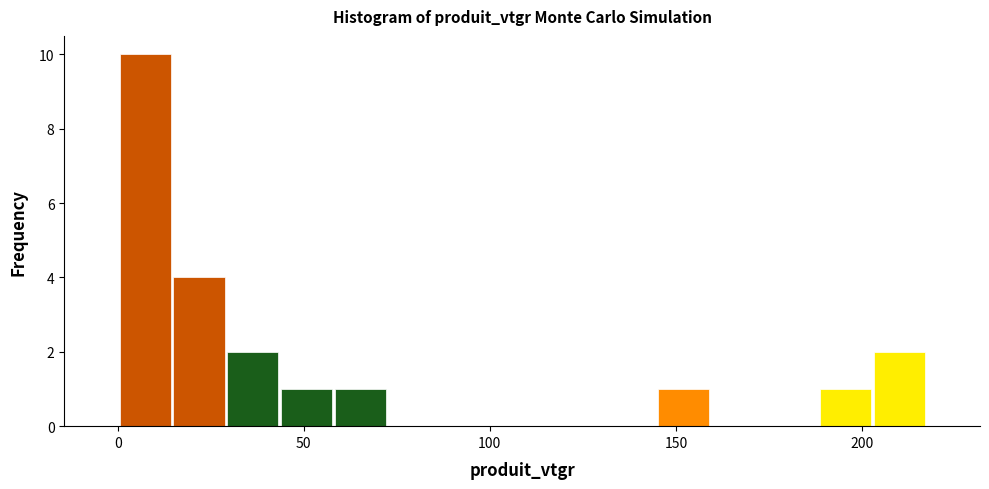

Read against the x-axis, roughly where is the centre of the tallest bar?

5